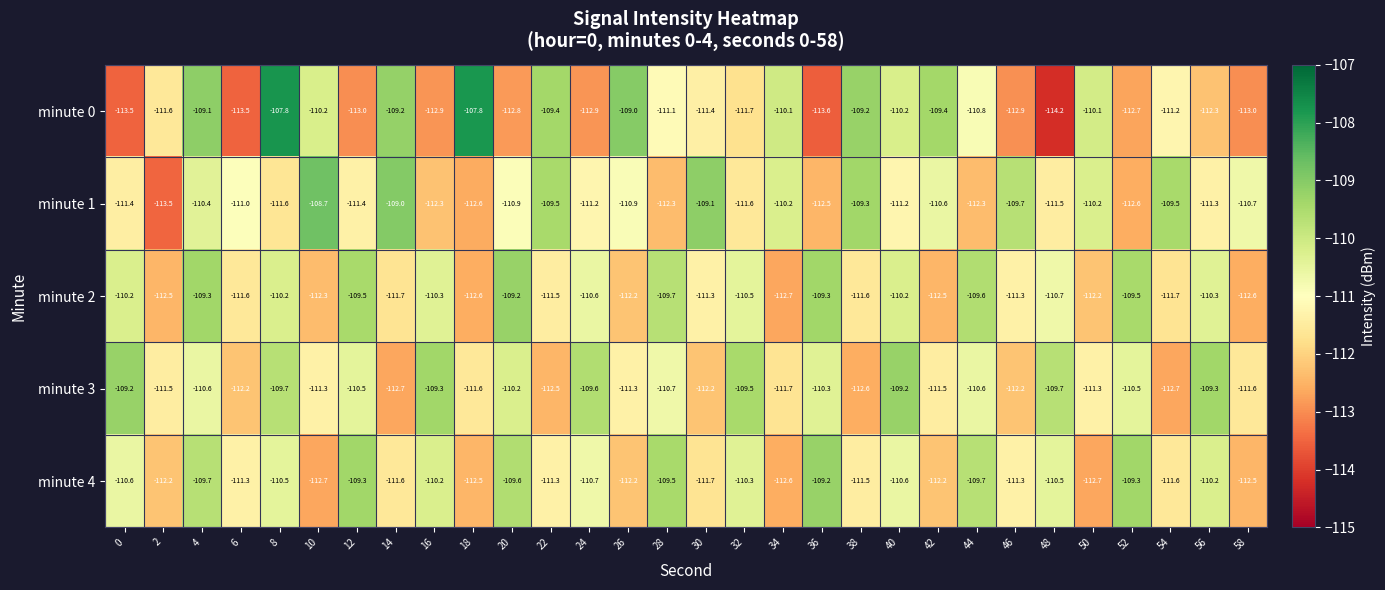

Where does the minute 4 series first go above -110?

4